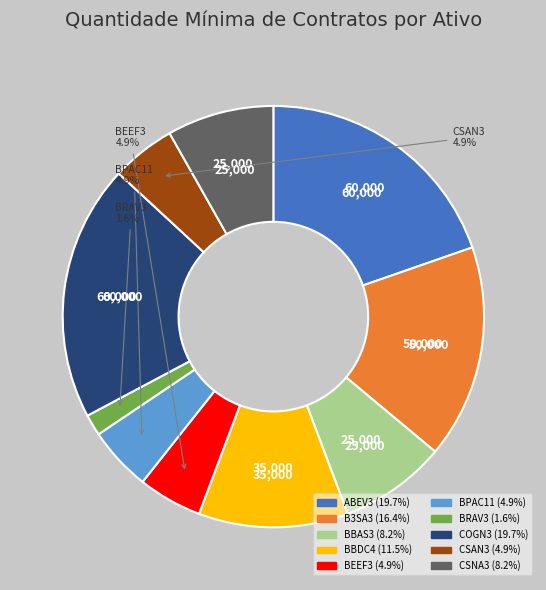

True or false: BBAS3 accounts for 8% of the total.

True